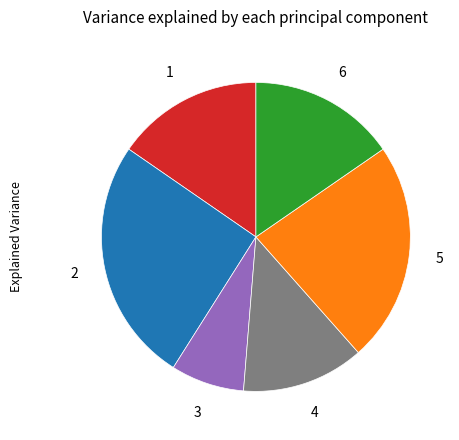

Is there a majority slice in this chart?

No